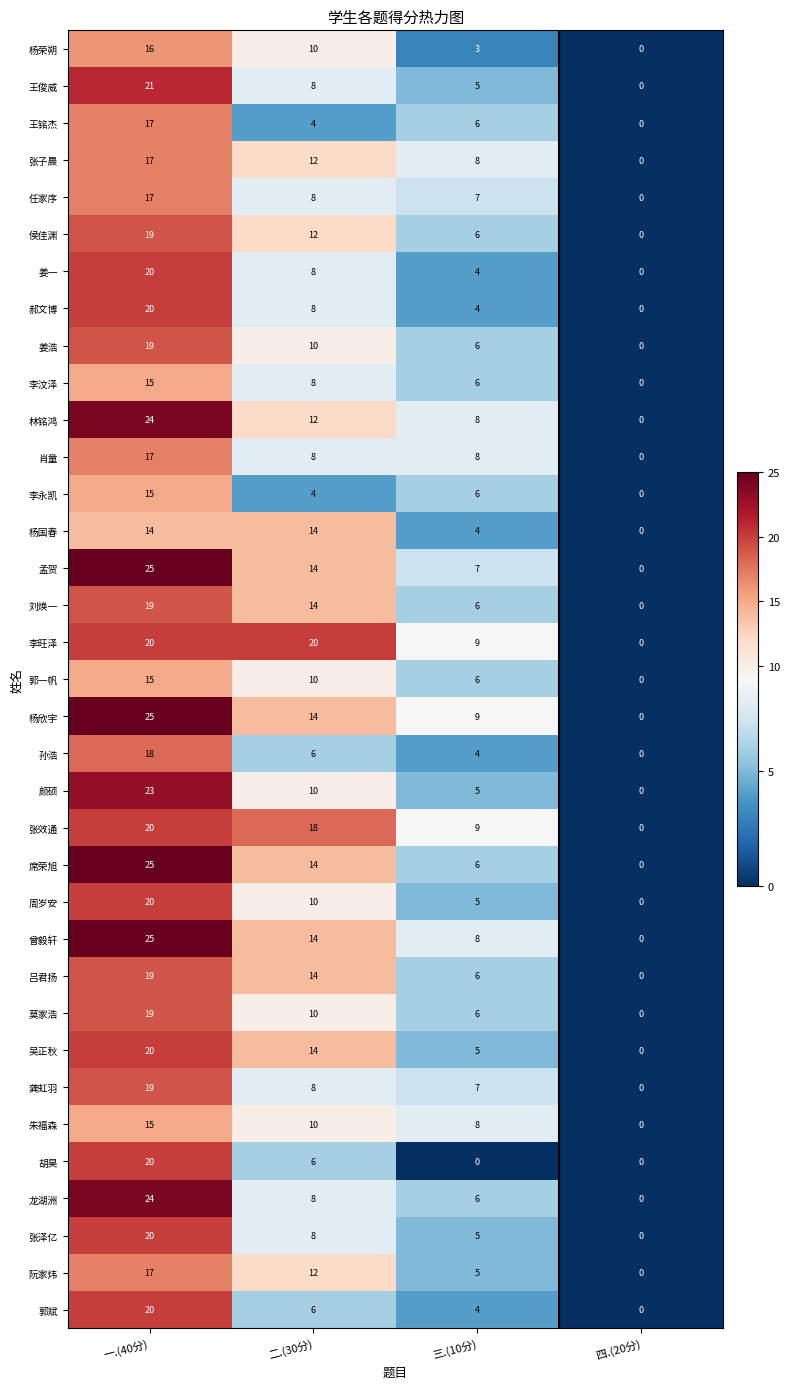

True or false: 郭斌 has a value of 6 at 四.(20分).

False